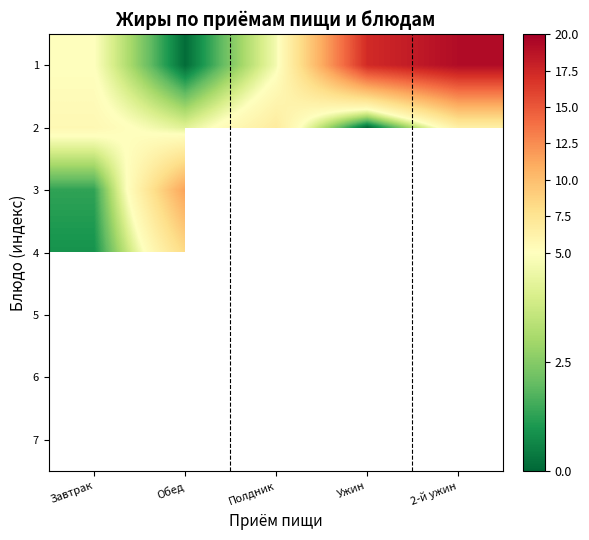

Between Ужин and 2-й ужин, which series saw the biggest shift?

2